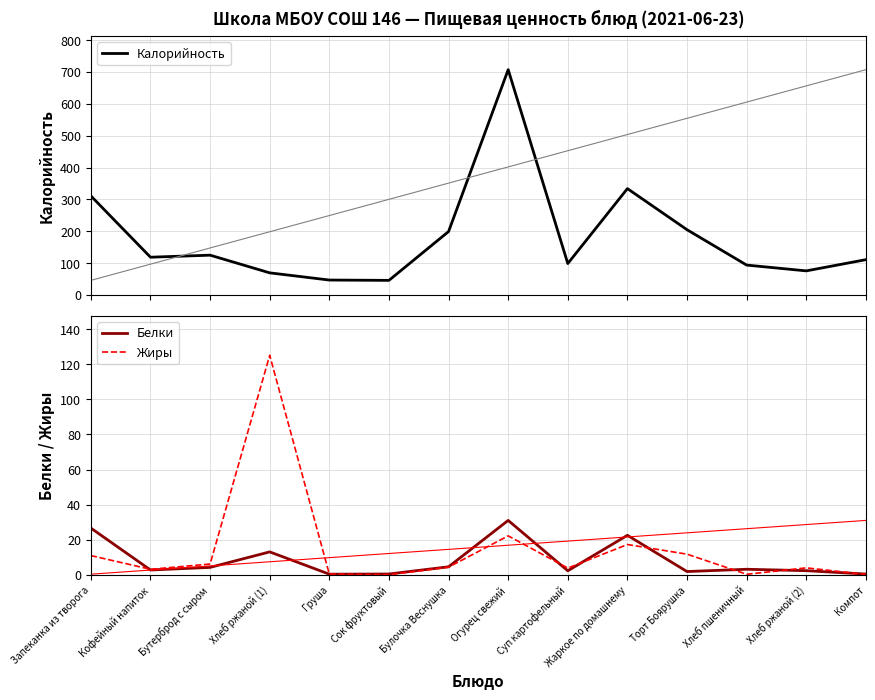

Reading right to left, transcribe all the data shown in this chart.

Калорийность: Компот=111.0	Хлеб ржаной (2)=75.8	Хлеб пшеничный=94.0	Торт Боярушка=205.0	Жаркое по домашнему=334.1	Суп картофельный=98.8	Огурец свежий=707.4	Булочка Веснушка=199.3	Сок фруктовый=46.0	Груша=47.0	Хлеб ржаной (1)=69.6	Бутерброд с сыром=125.1	Кофейный напиток=118.7	Запеканка из творога=311.1
Белки: Компот=0.5	Хлеб ржаной (2)=2.4	Хлеб пшеничный=3.2	Торт Боярушка=1.9	Жаркое по домашнему=22.5	Суп картофельный=2.3	Огурец свежий=31.0	Булочка Веснушка=4.6	Сок фруктовый=0.5	Груша=0.4	Хлеб ржаной (1)=13.1	Бутерброд с сыром=4.3	Кофейный напиток=2.8	Запеканка из творога=26.7
Жиры: Компот=0.2	Хлеб ржаной (2)=4.0	Хлеб пшеничный=0.4	Торт Боярушка=11.8	Жаркое по домашнему=17.3	Суп картофельный=3.9	Огурец свежий=22.2	Булочка Веснушка=4.4	Сок фруктовый=0.1	Груша=0.4	Хлеб ржаной (1)=125.1	Бутерброд с сыром=6.2	Кофейный напиток=3.2	Запеканка из творога=11.0